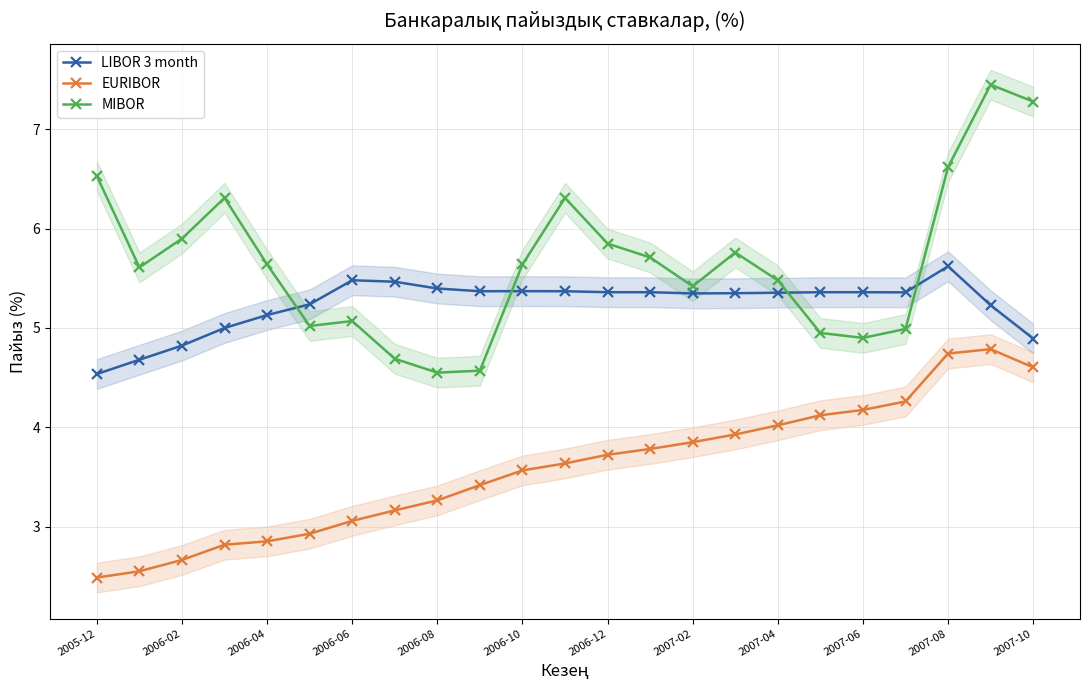

True or false: MIBOR has a value of 5.6 at 2006-10.

True